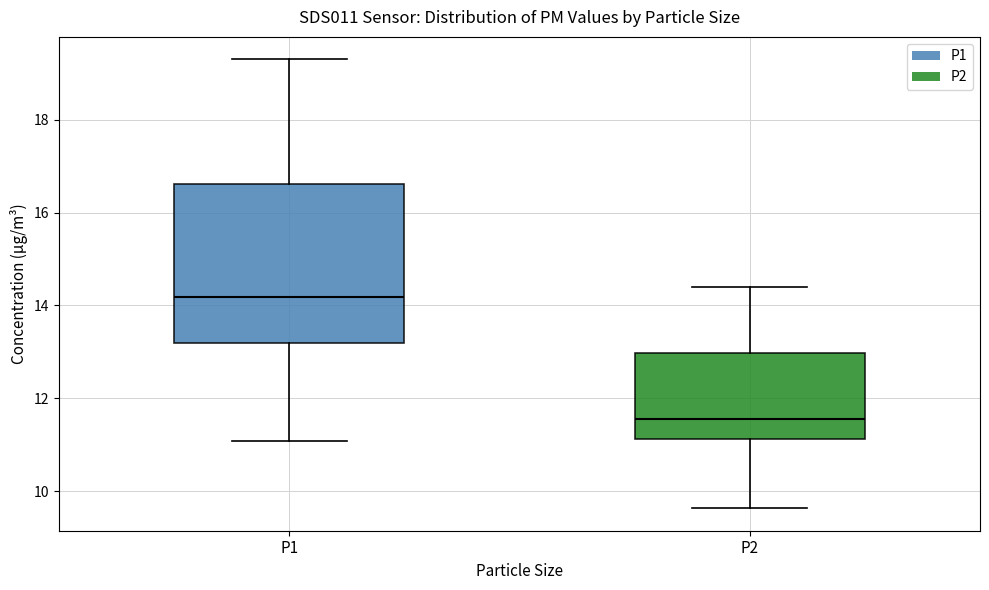

Where does the upper whisker of the box for P1 end on the y-axis? The values are not printed on the chart, so give them approximately, as read against the axis.

19.4